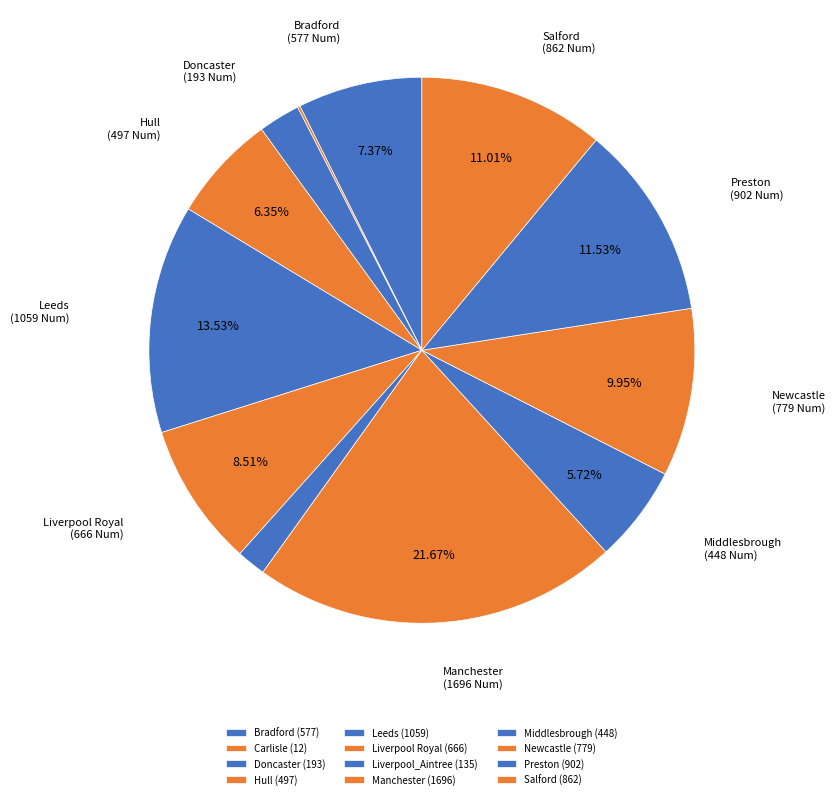

The Manchester slice represents 28% of the pie. True or false?

False